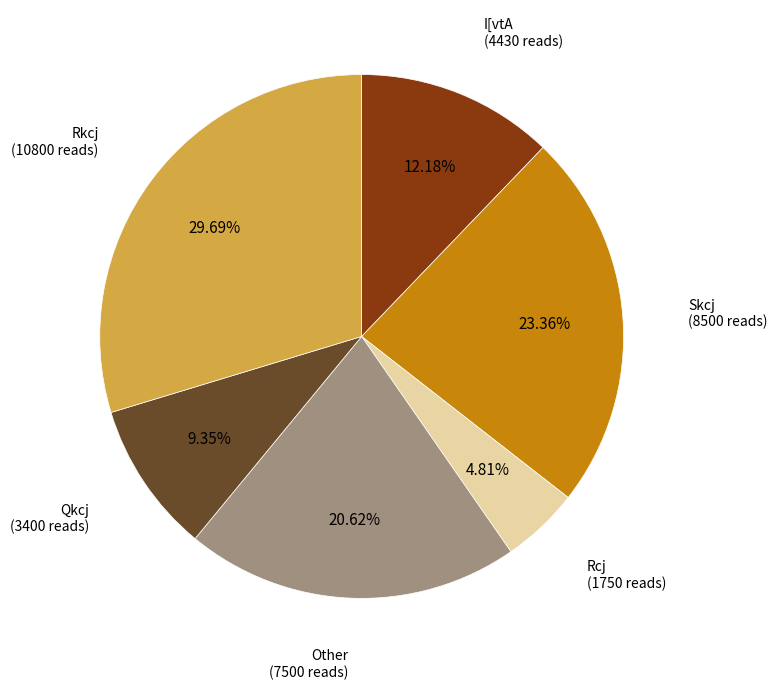

Count the number of slices in the pie.

6